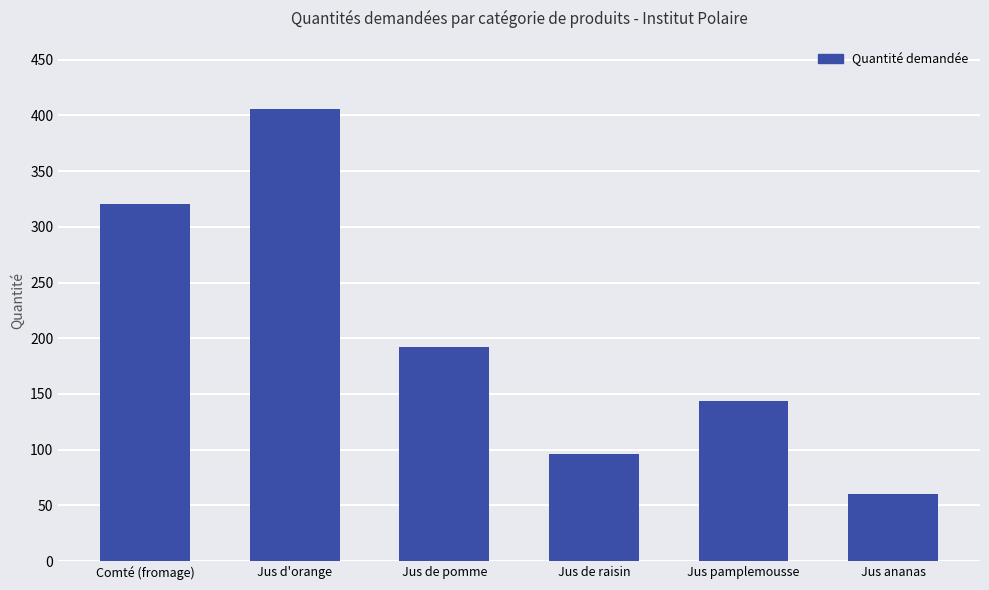

What is the ratio of the value at Jus de pomme to the value at Jus ananas?

3.2